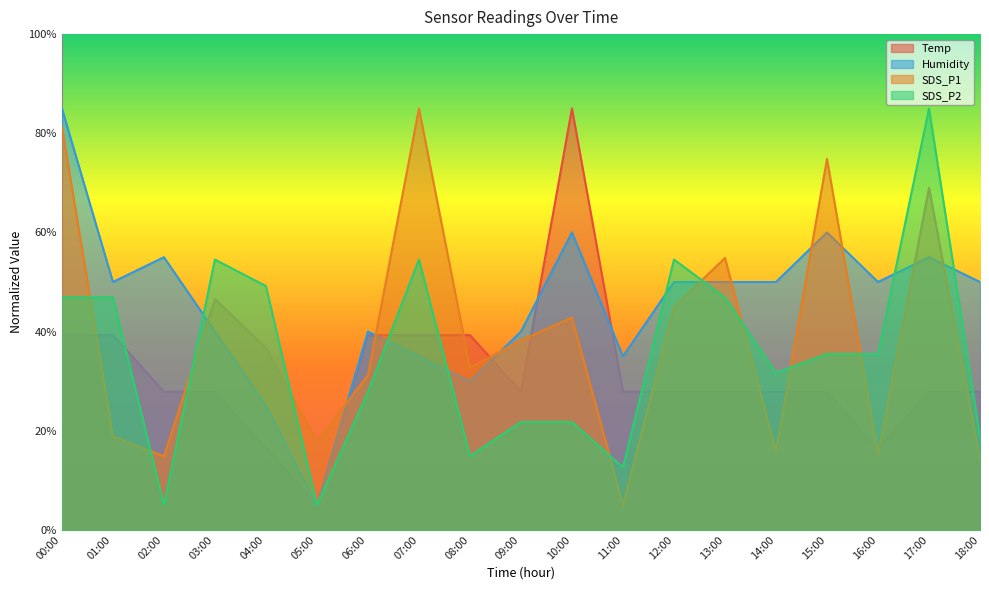

Which category has the highest value in the SDS_P1 series?

07:00